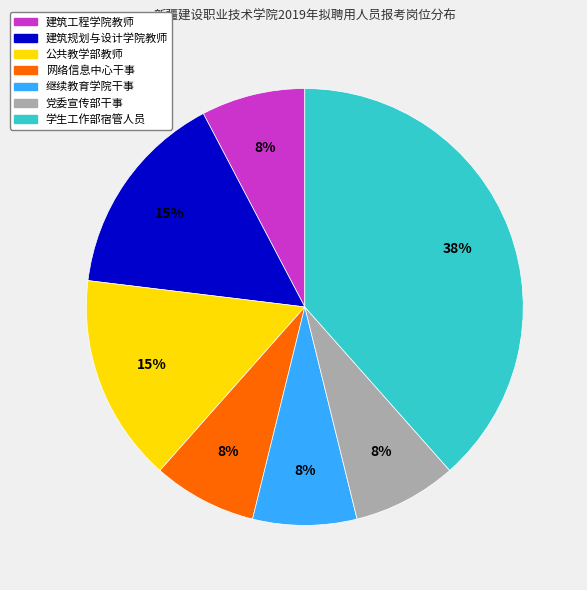

To the nearest percent, what is the average slice percentage?

14%